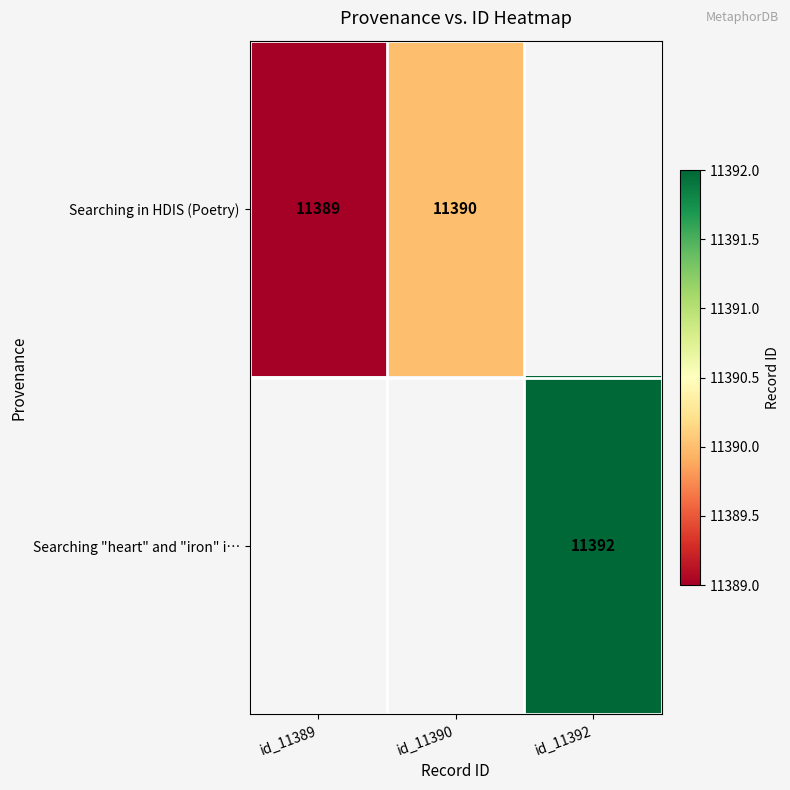

True or false: Searching in HDIS (Poetry) has a value of 11390 at id_11390.

True